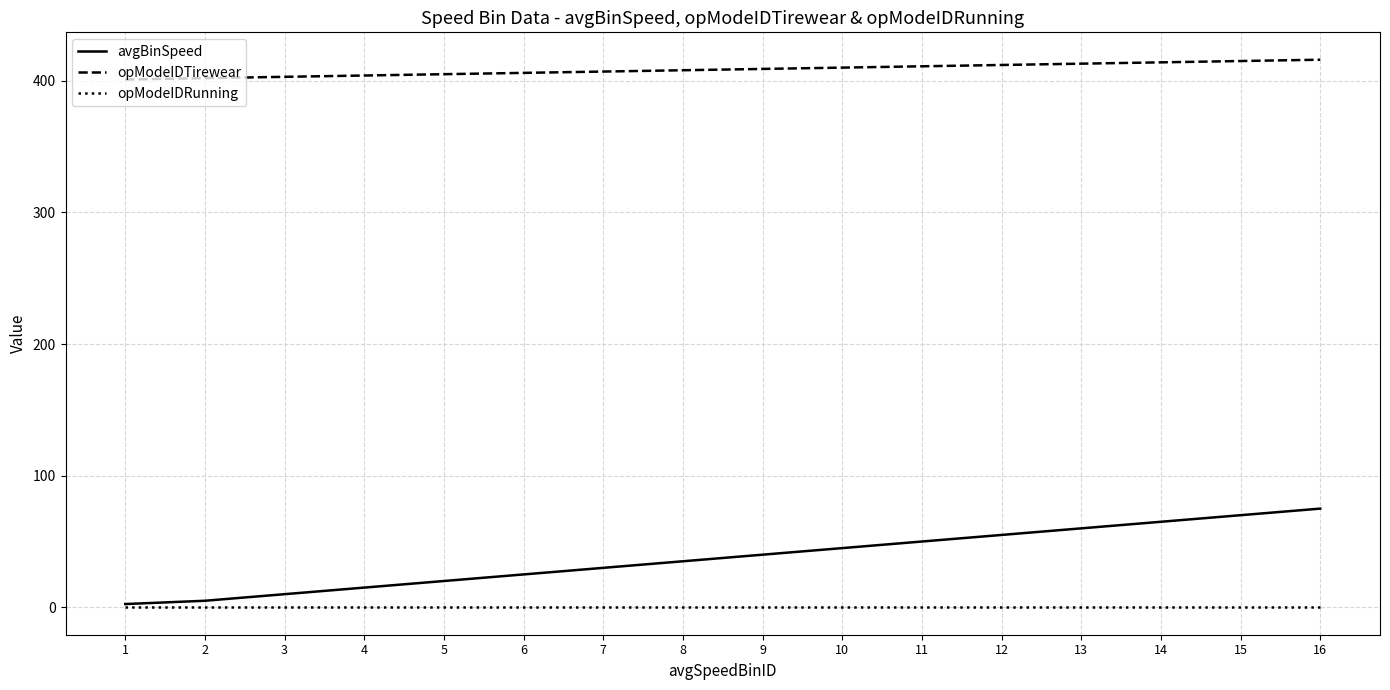

Rank the series by their maximum value, from lowest to highest.

opModeIDRunning, avgBinSpeed, opModeIDTirewear